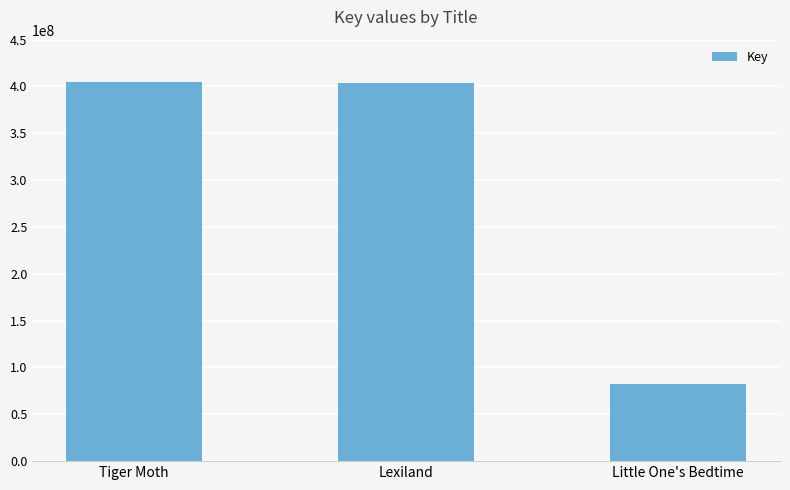

What is the difference between the values at Tiger Moth and Little One's Bedtime?

322830302